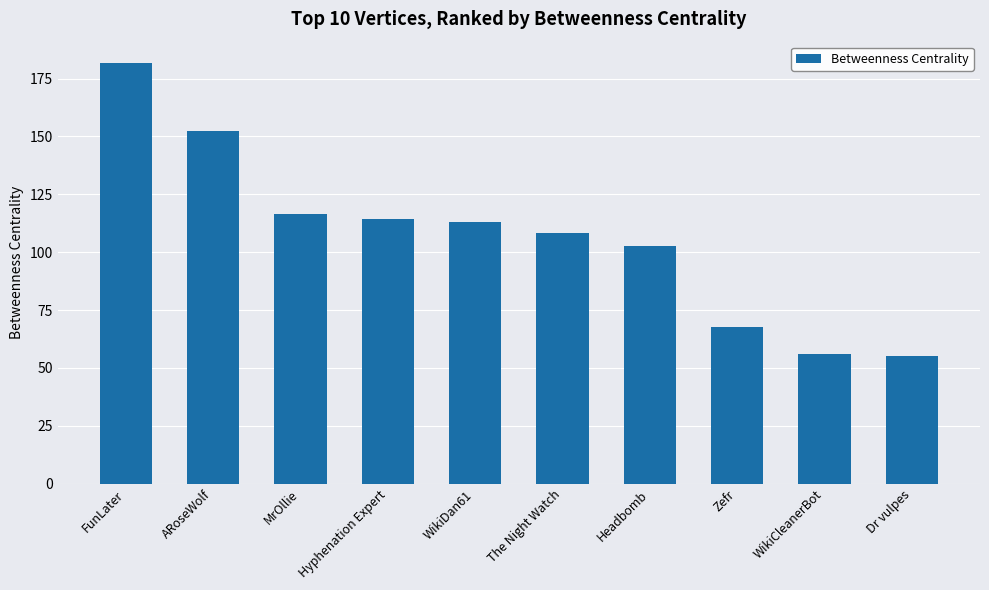

What is the approximate value at Dr vulpes?

55.2